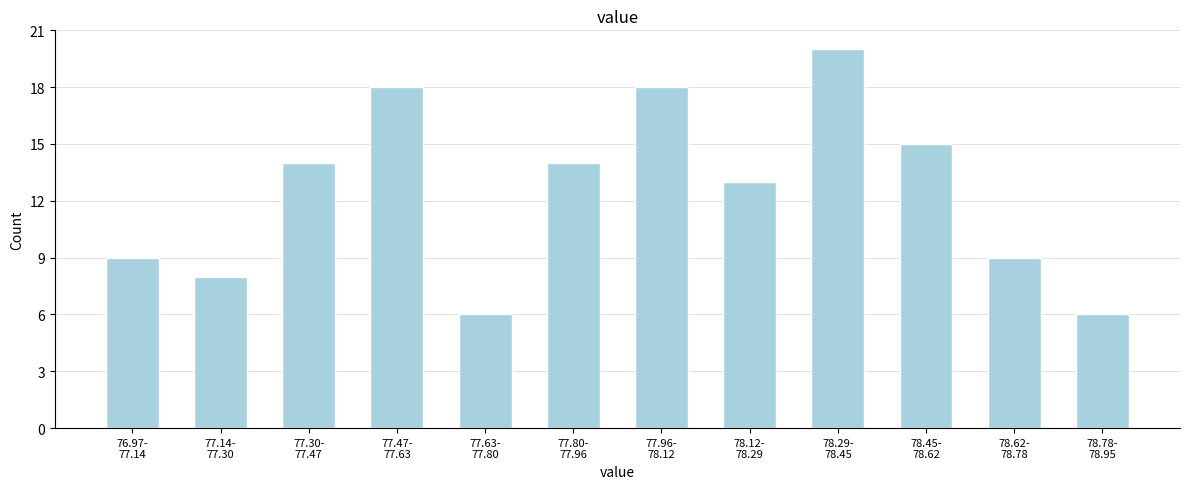

Reading left to right, extract all data points from this chart.

9	8	14	18	6	14	18	13	20	15	9	6